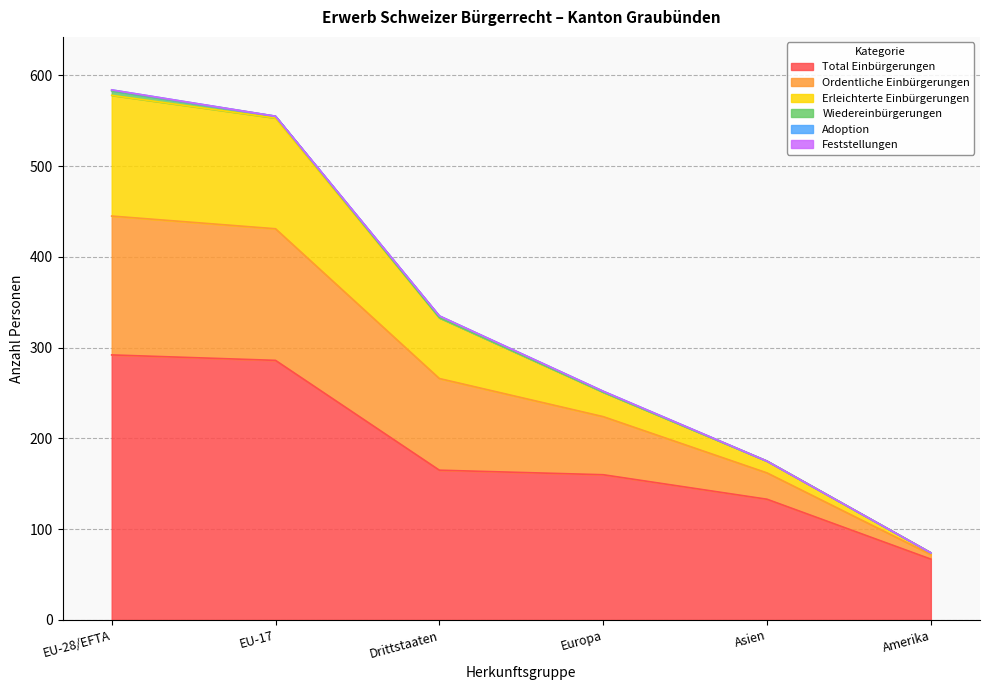

Is it true that Total Einbürgerungen equals 160 at Europa?

True